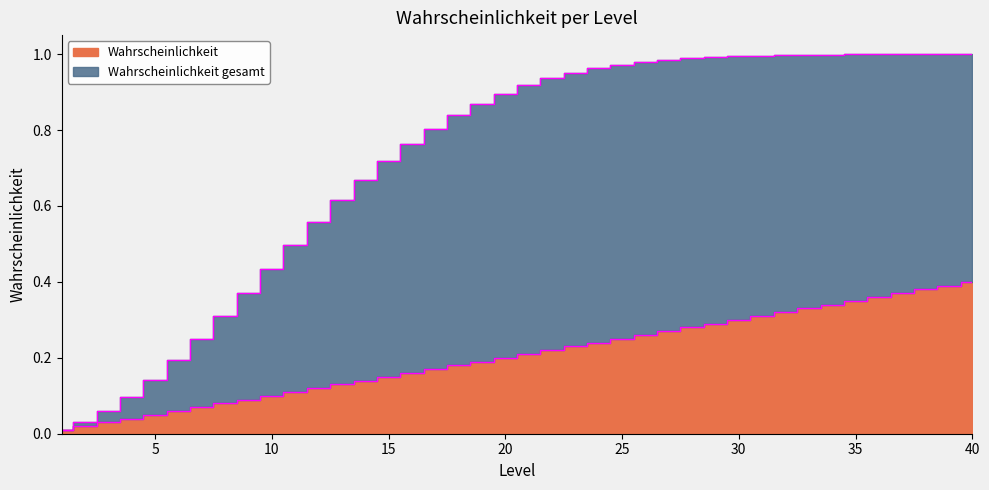

Reading right to left, list all the values displayed in this chart.

Wahrscheinlichkeit: 0.4	0.4	0.4	0.4	0.4	0.3	0.3	0.3	0.3	0.3	0.3	0.3	0.3	0.3	0.3	0.2	0.2	0.2	0.2	0.2	0.2	0.2	0.2	0.2	0.2	0.1	0.1	0.1	0.1	0.1	0.1	0.1	0.1	0.1	0.1	0.1	0.0	0.0	0.0	0.0
Wahrscheinlichkeit gesamt: 1.0	1.0	1.0	1.0	1.0	1.0	1.0	1.0	1.0	1.0	1.0	1.0	1.0	1.0	1.0	1.0	1.0	1.0	0.9	0.9	0.9	0.9	0.8	0.8	0.8	0.7	0.7	0.6	0.6	0.5	0.4	0.4	0.3	0.2	0.2	0.1	0.1	0.1	0.0	0.0